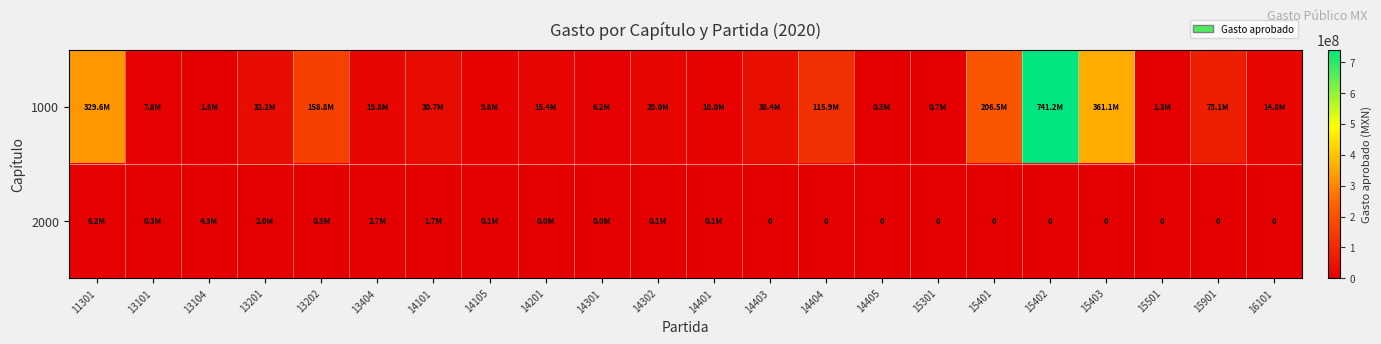

What is the spread (max minus min) of values at 15401?

206485483